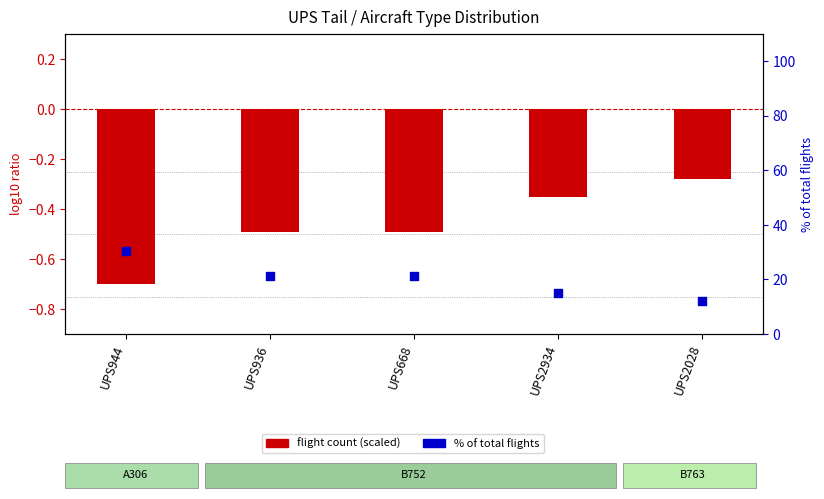

Which series reaches the maximum Y coordinate?

% of total flights